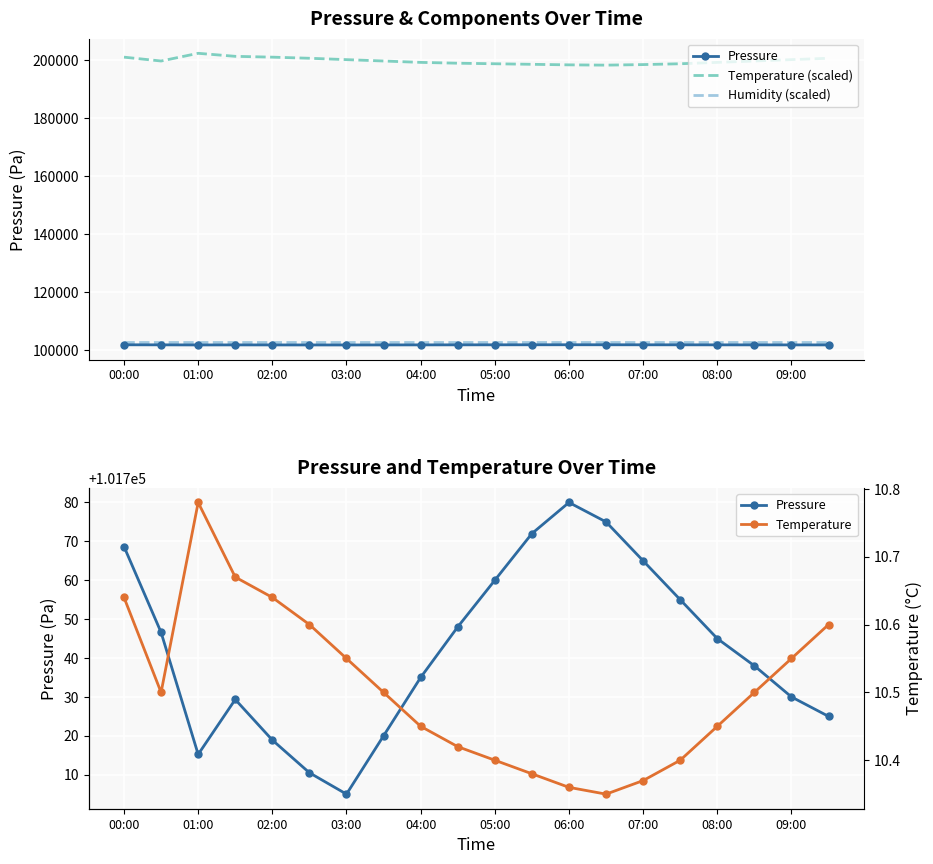

What is the total value across all series at 09:00?

404565.5